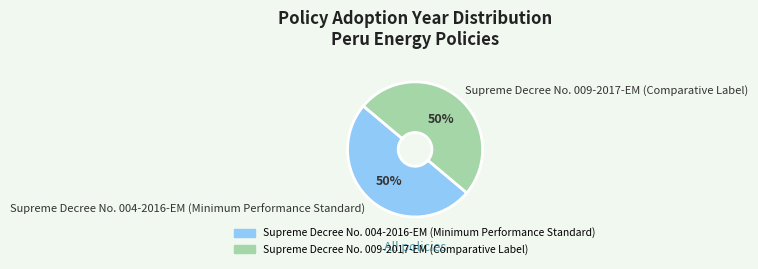

To the nearest percent, what is the average slice percentage?

50%